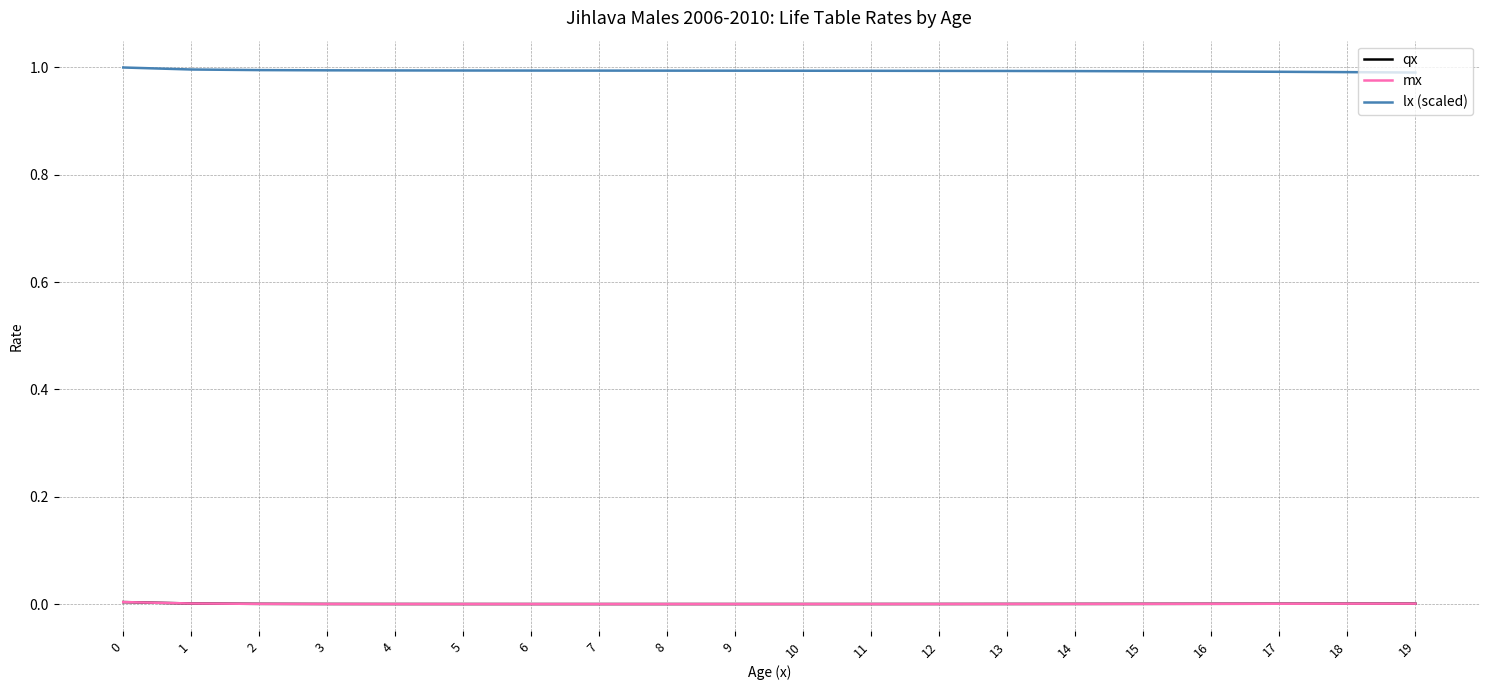

True or false: mx has a value of 0.0 at 17.

True